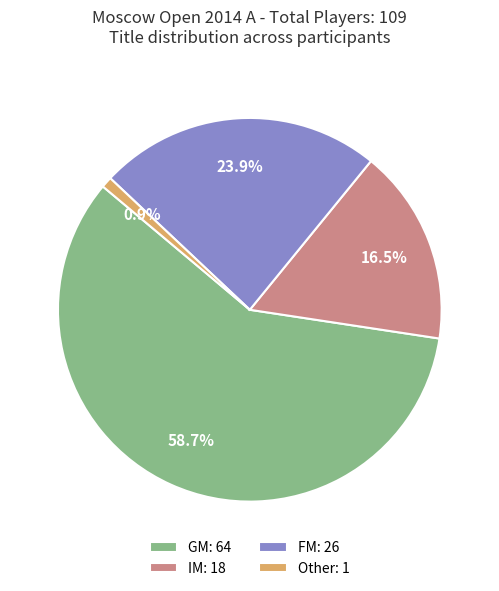

Which category has the smallest portion of the pie?

Other: 1